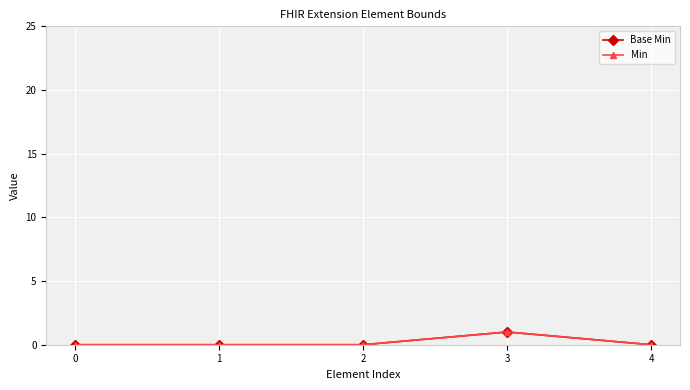

Does the chart have visible grid lines?

Yes